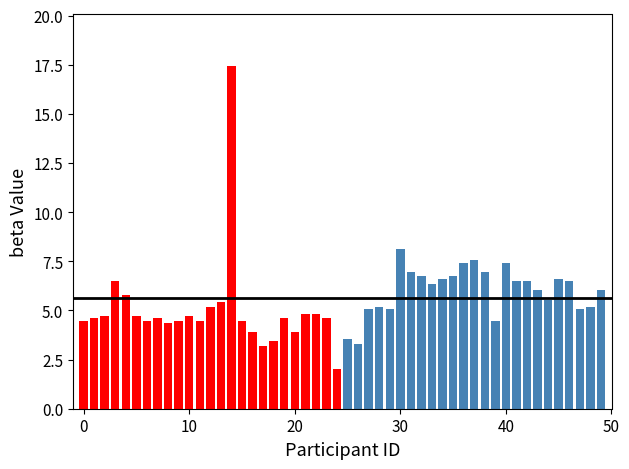

Is the value of Group B (Blue) at 10 greater than the value of Group A (Red) at 10?

No